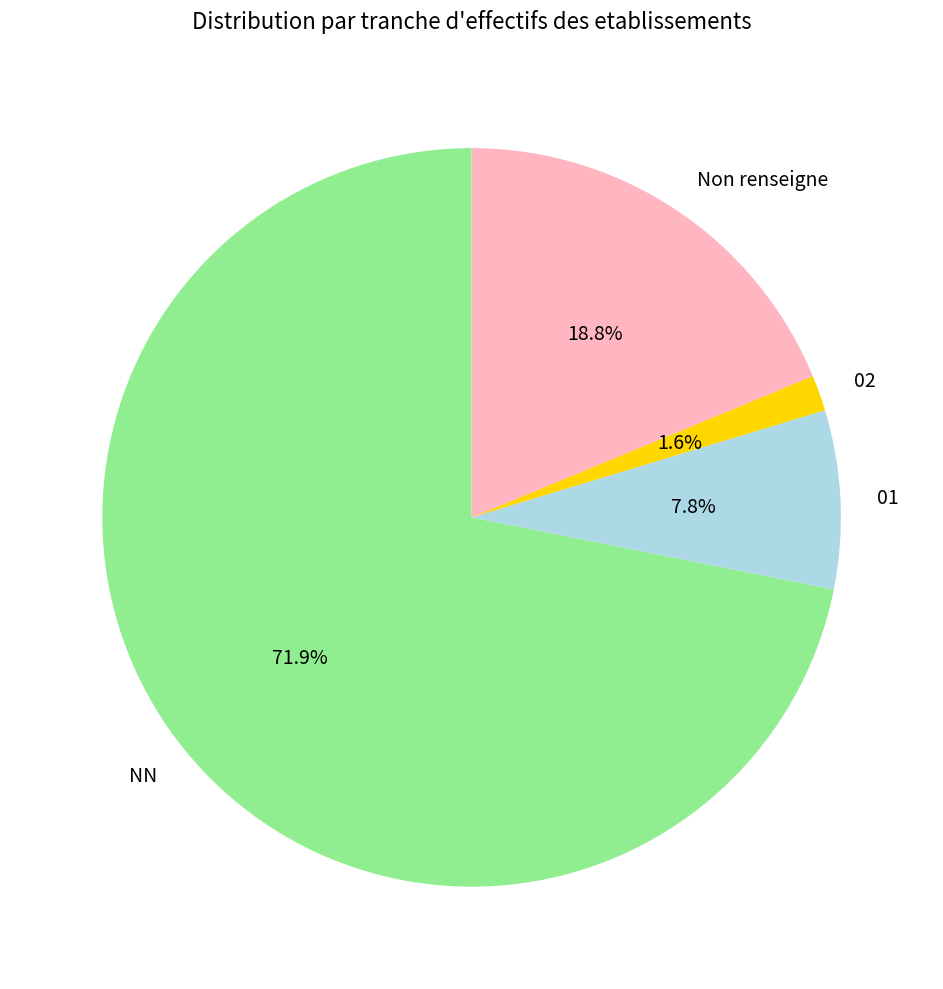

Which slice is the largest?

NN